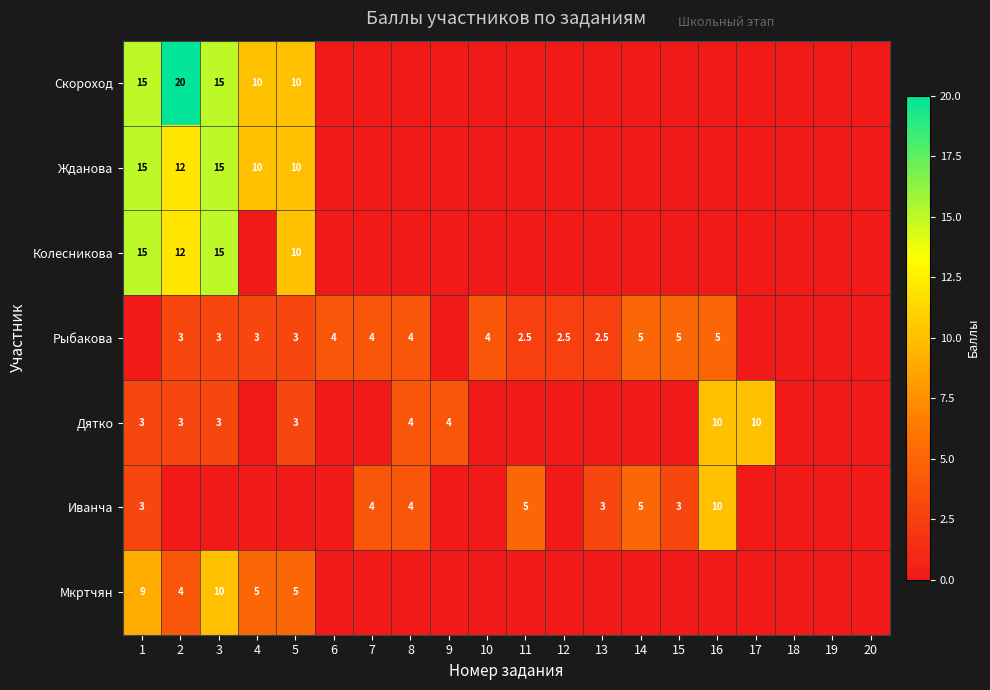

The Мкртчян series shows 8.8 at 4. True or false?

False